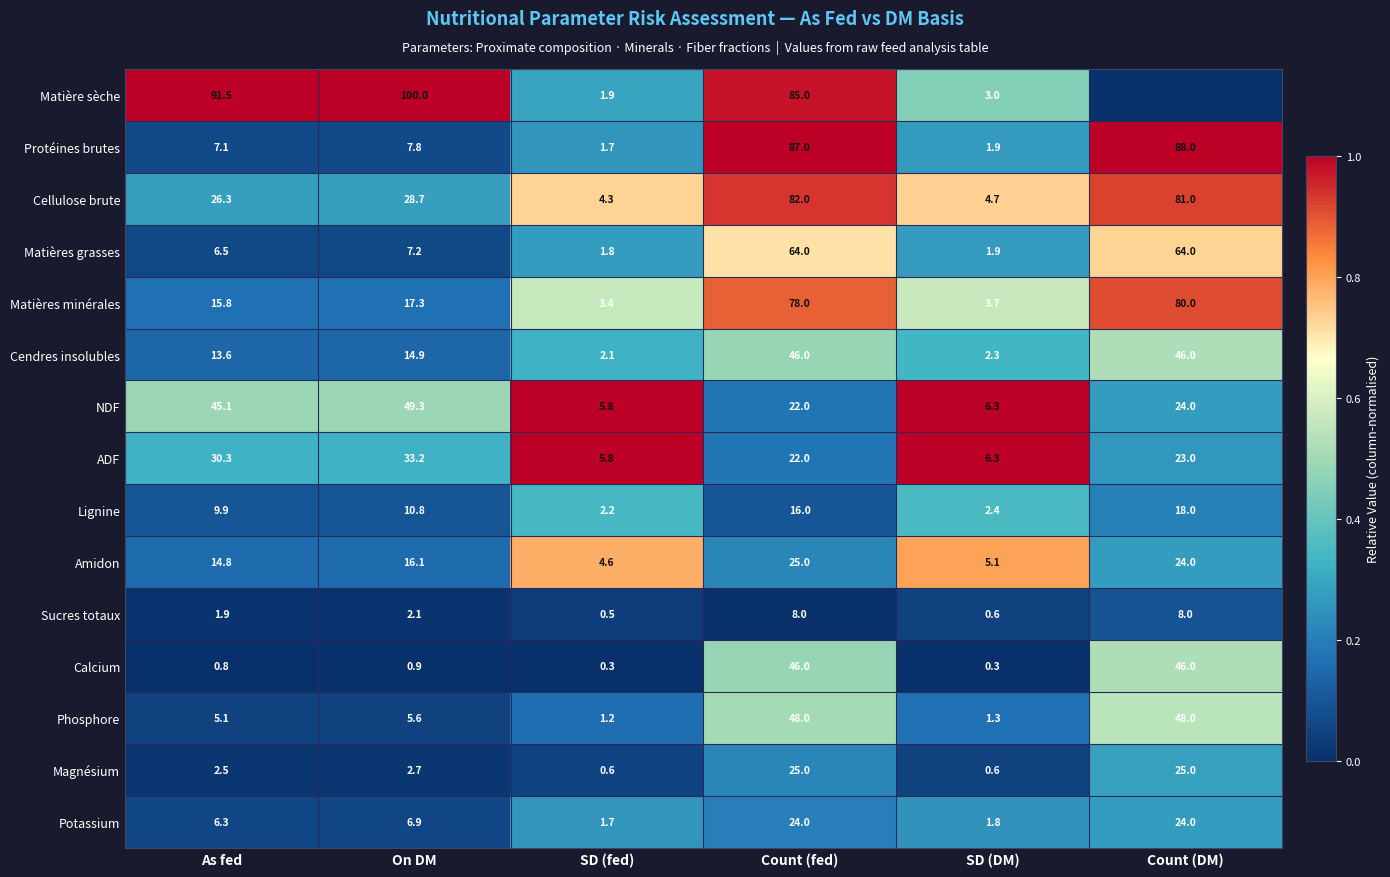

What is the sum of all Cellulose brute values?

227.0